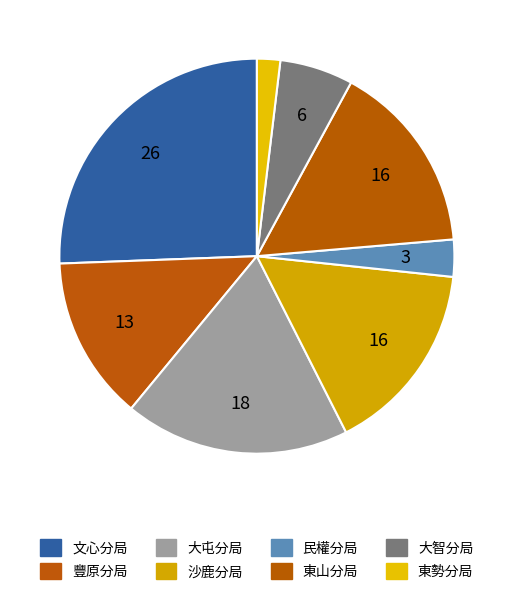

True or false: 豐原分局 accounts for 6% of the total.

False